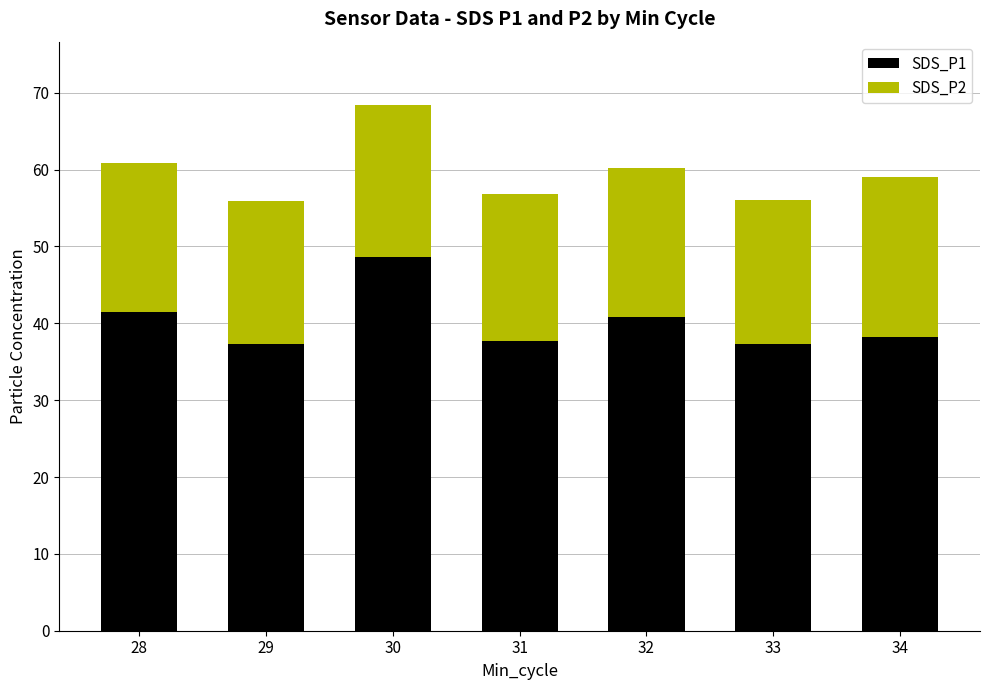

What is the highest value of the SDS_P1 series?

48.7